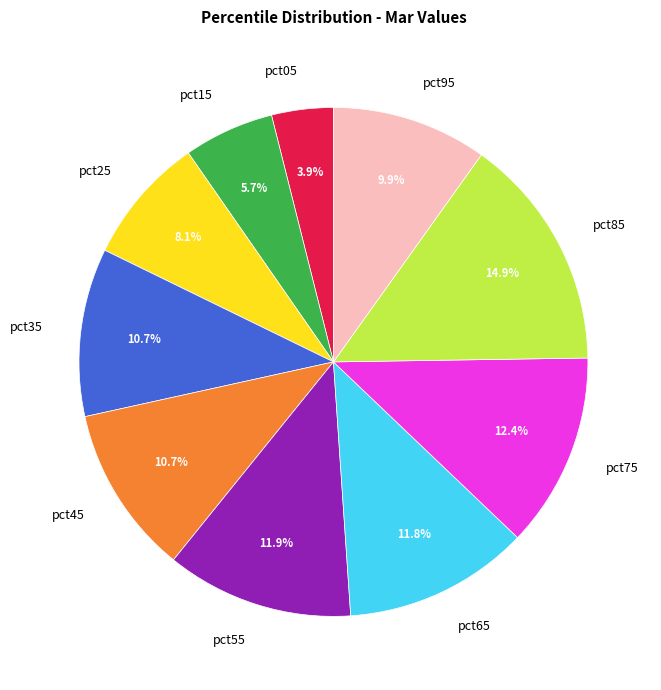

To the nearest percent, what is the difference between the pct65 and pct35 slice percentages?

1%